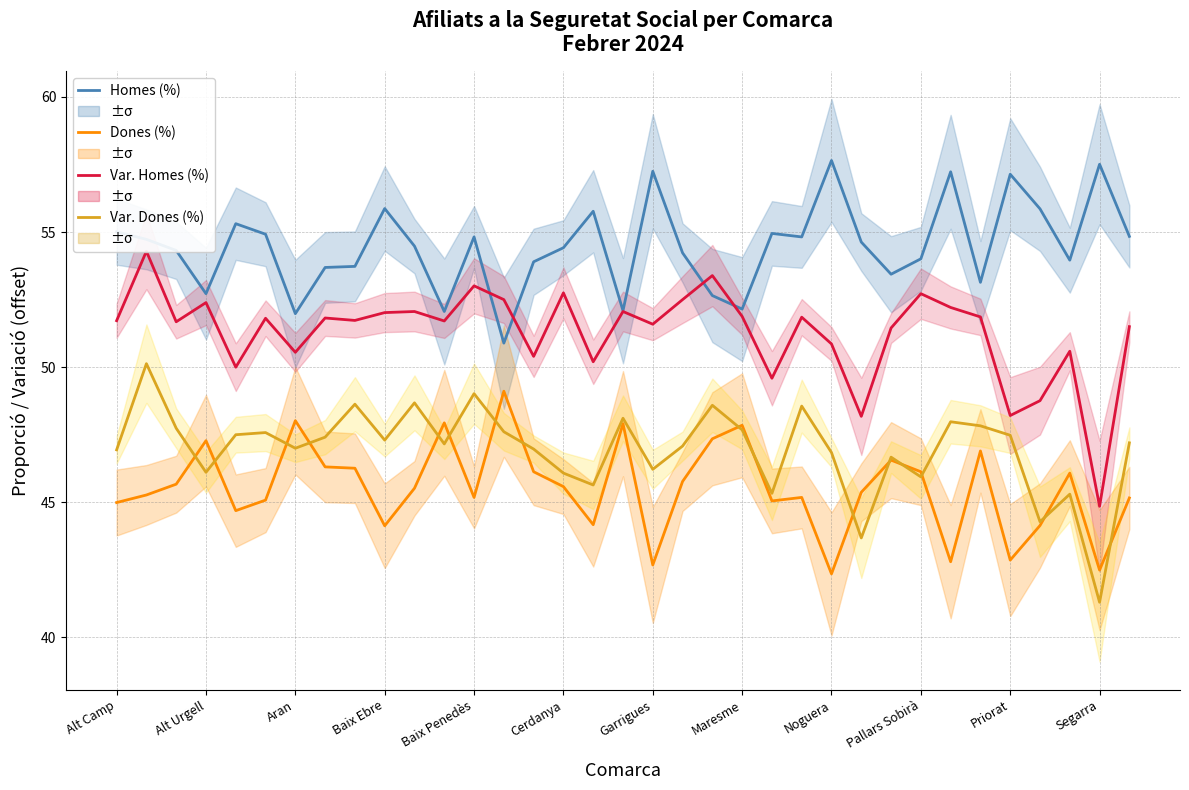

Count the number of data series in this chart.

4